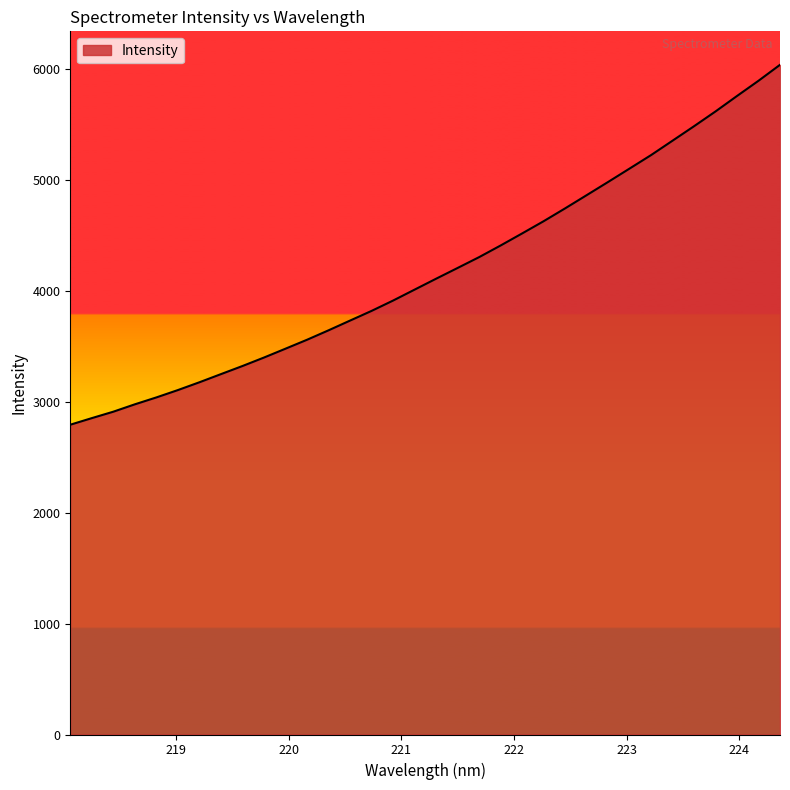

What is the average value?

4185.8